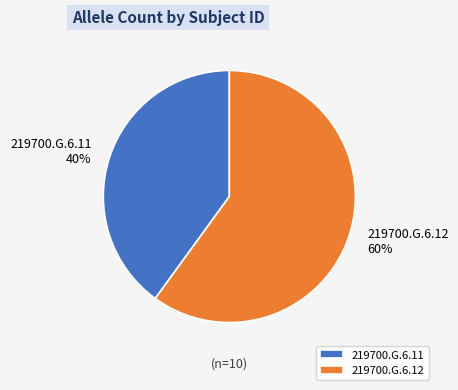

To the nearest percent, what is the difference between the 219700.G.6.11 and 219700.G.6.12 slice percentages?

20%